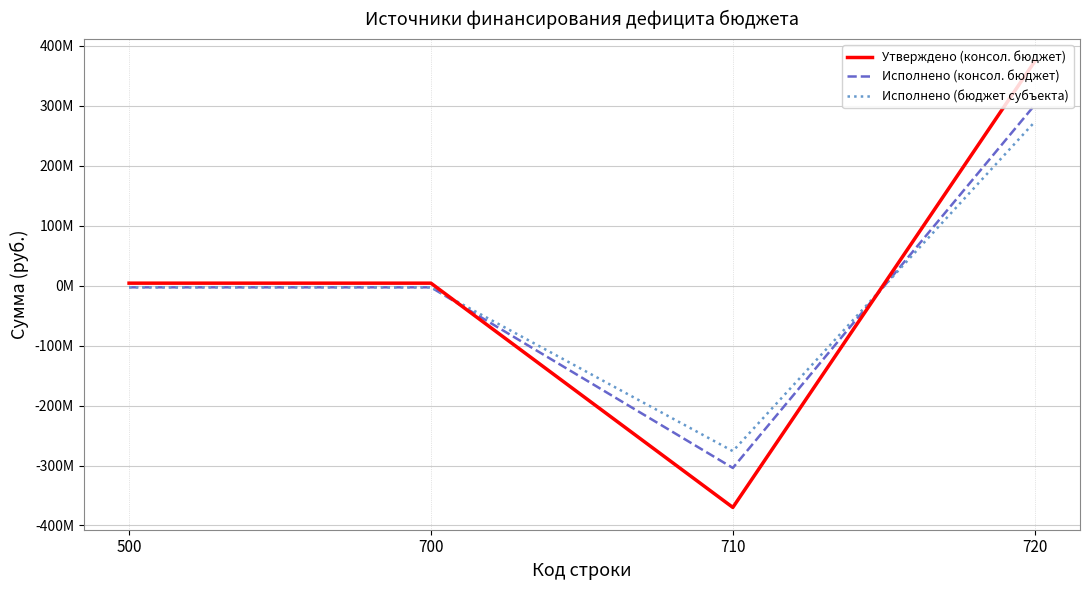

List the series in order of their peak value, highest first.

Утверждено (консол. бюджет), Исполнено (консол. бюджет), Исполнено (бюджет субъекта)